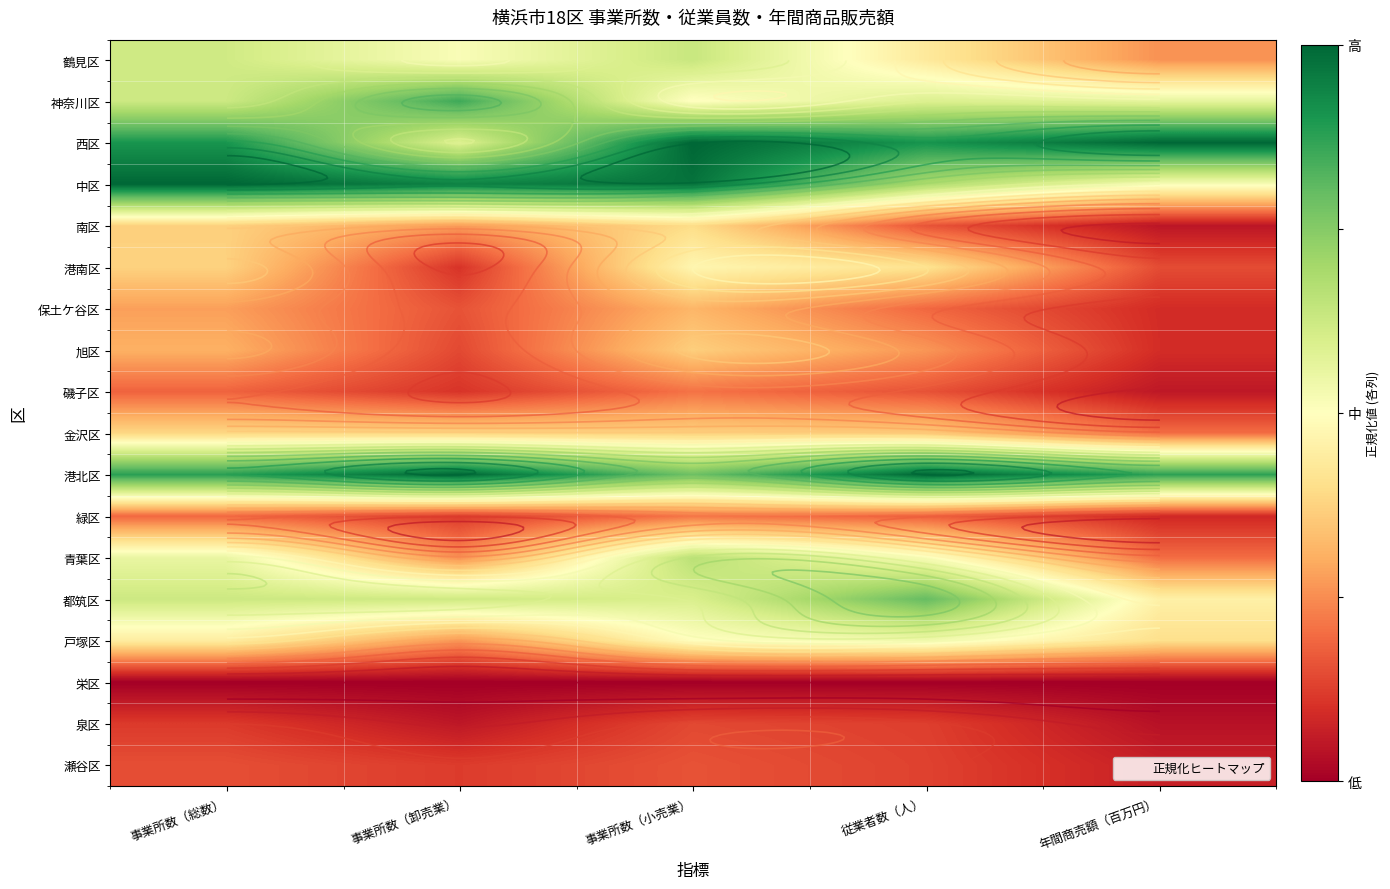

Which label corresponds to the largest value in the chart?

事業所数（小売業）